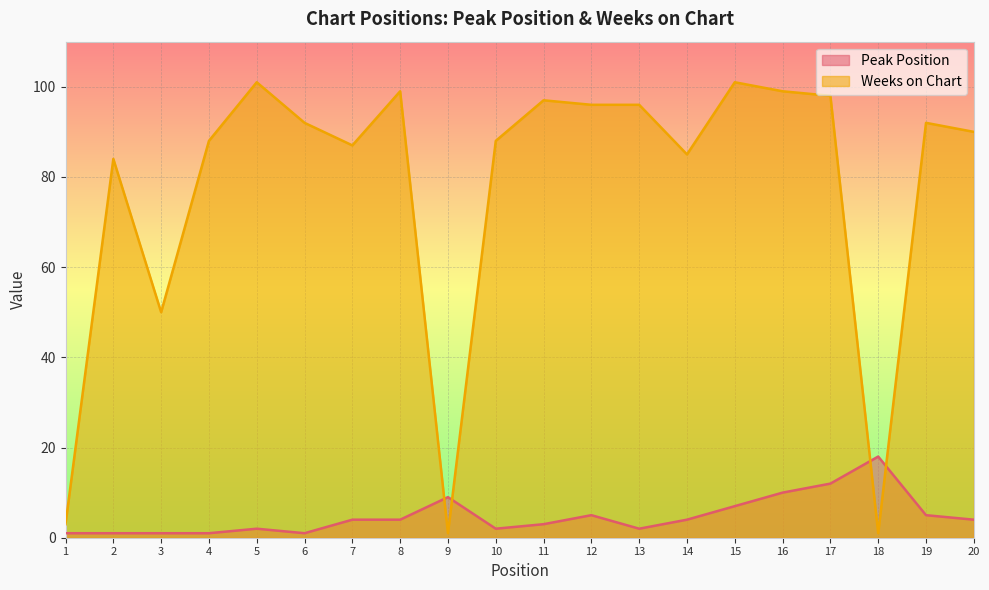

What is the spread (max minus min) of values at 9?

8